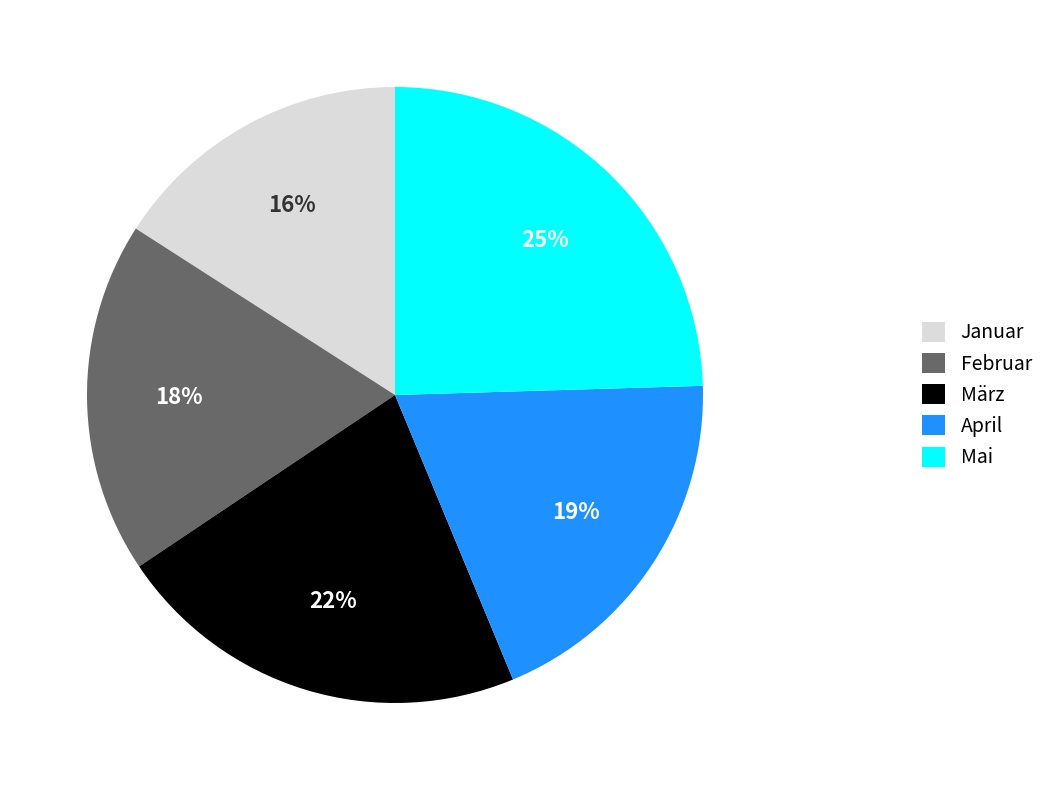

Between März and Januar, which is larger?

März